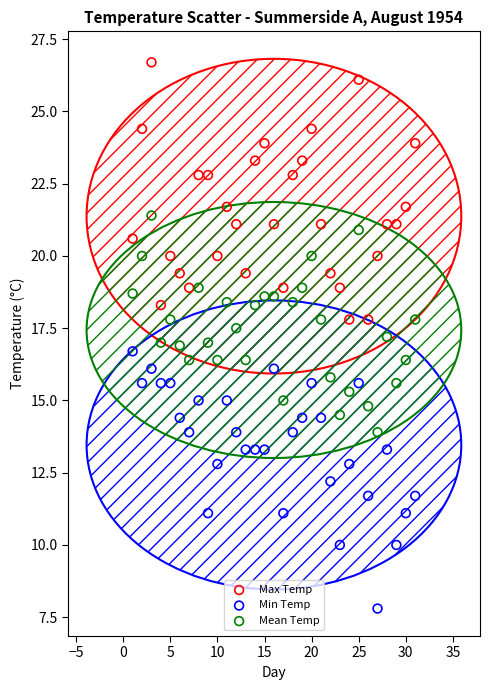

Which series reaches the minimum Y coordinate?

Min Temp